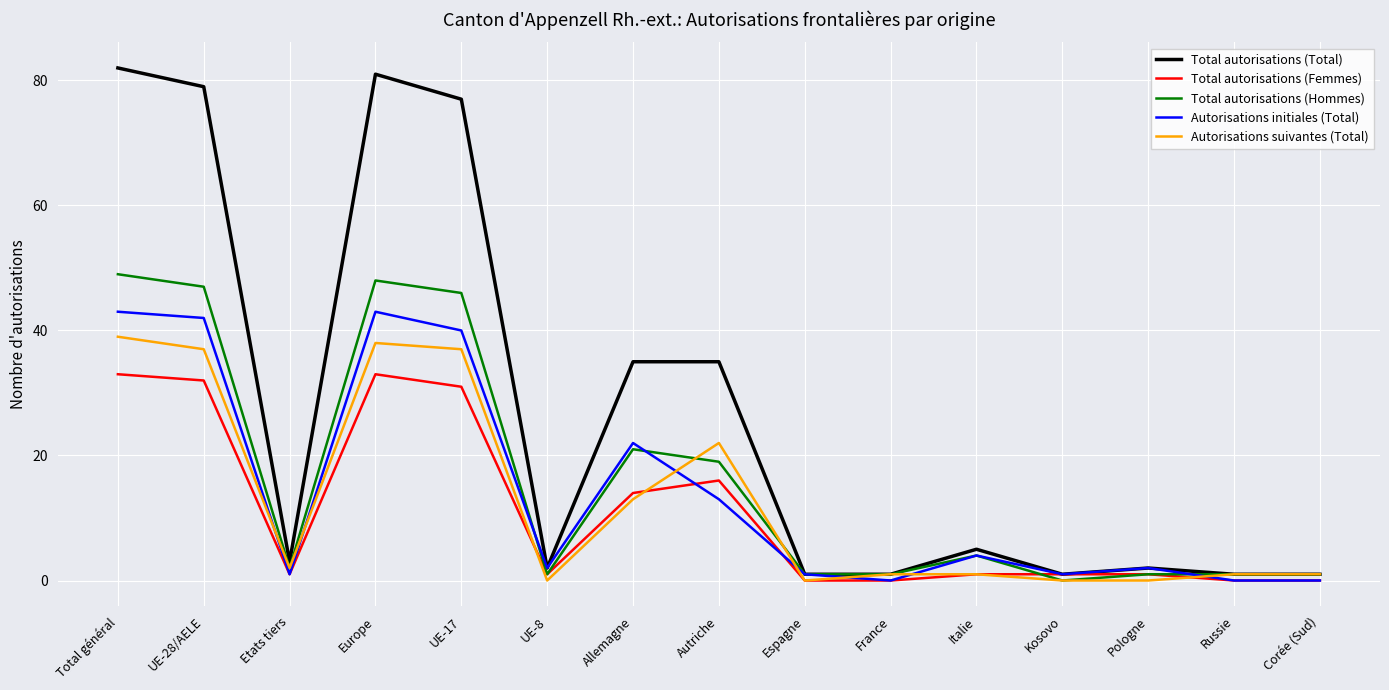

Is the value of Autorisations initiales (Total) at Total général greater than the value of Total autorisations (Hommes) at UE-8?

Yes